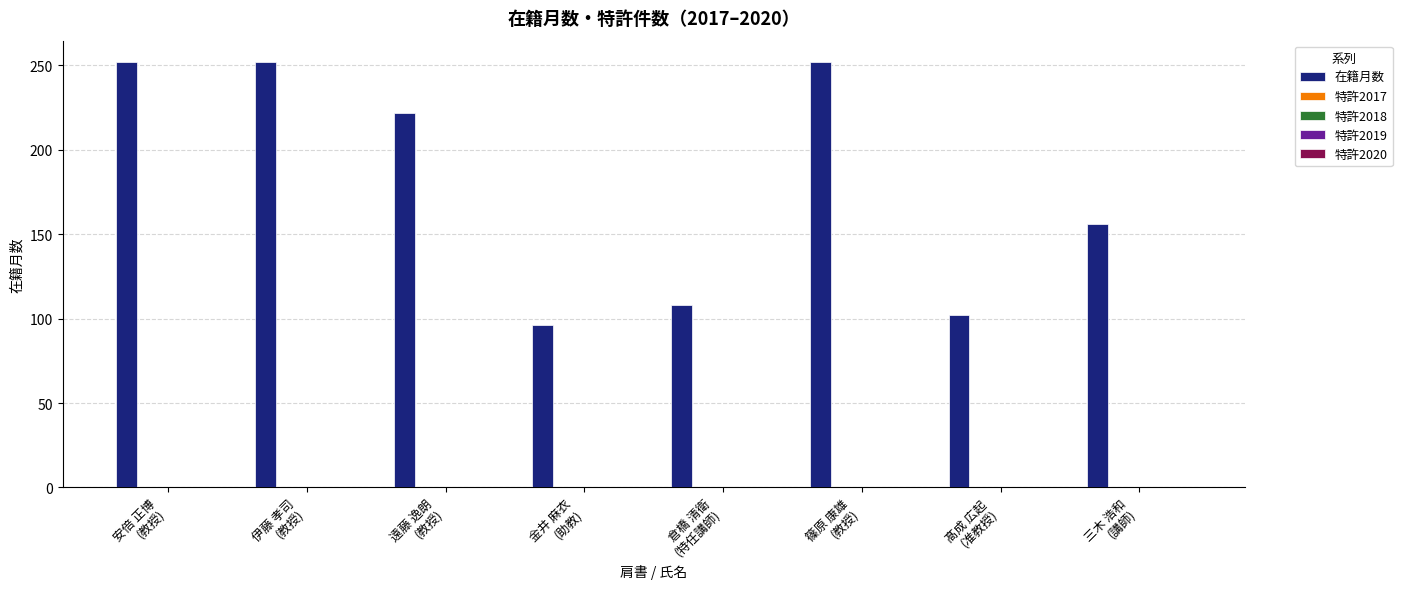

What is the sum of all values?

1440